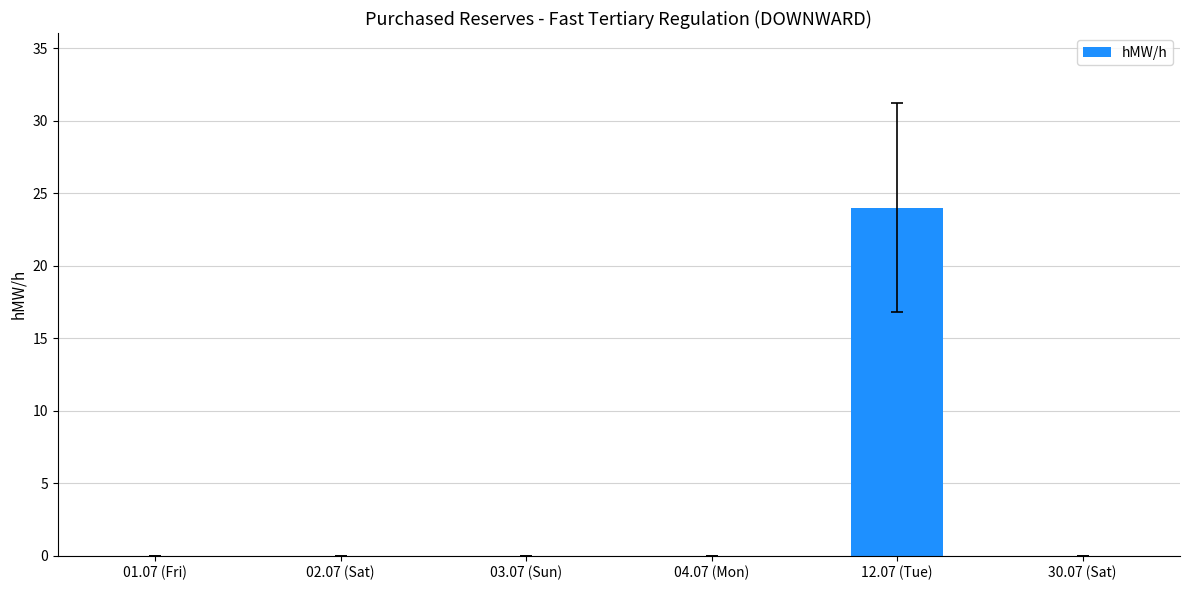

How many categories are shown in the chart?

6